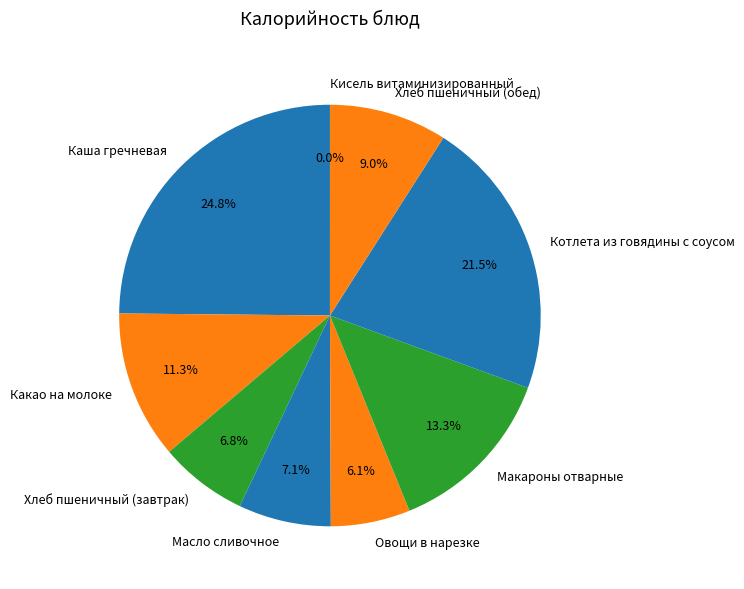

Which category has the biggest portion of the pie?

Каша гречневая